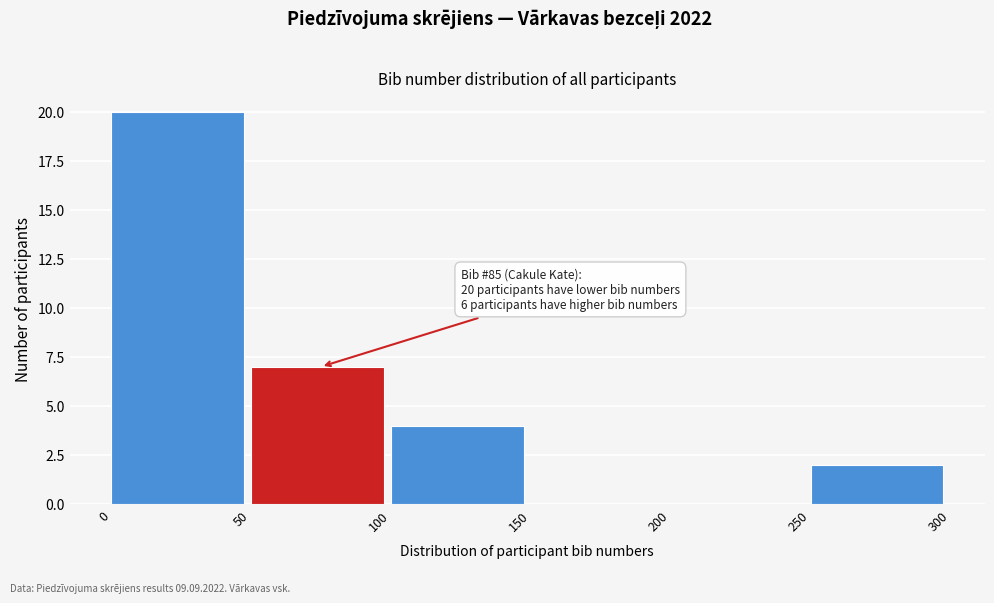

Over which range of the x-axis is the bar tallest?

0 to 50